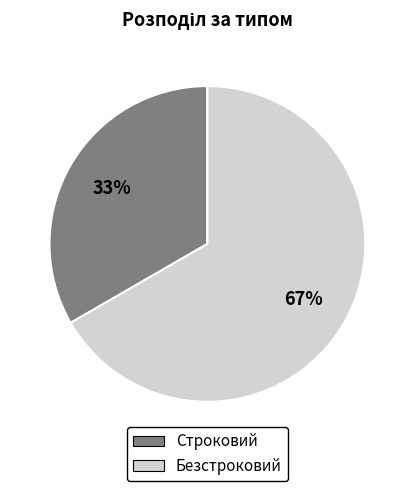

Is there a majority slice in this chart?

Yes